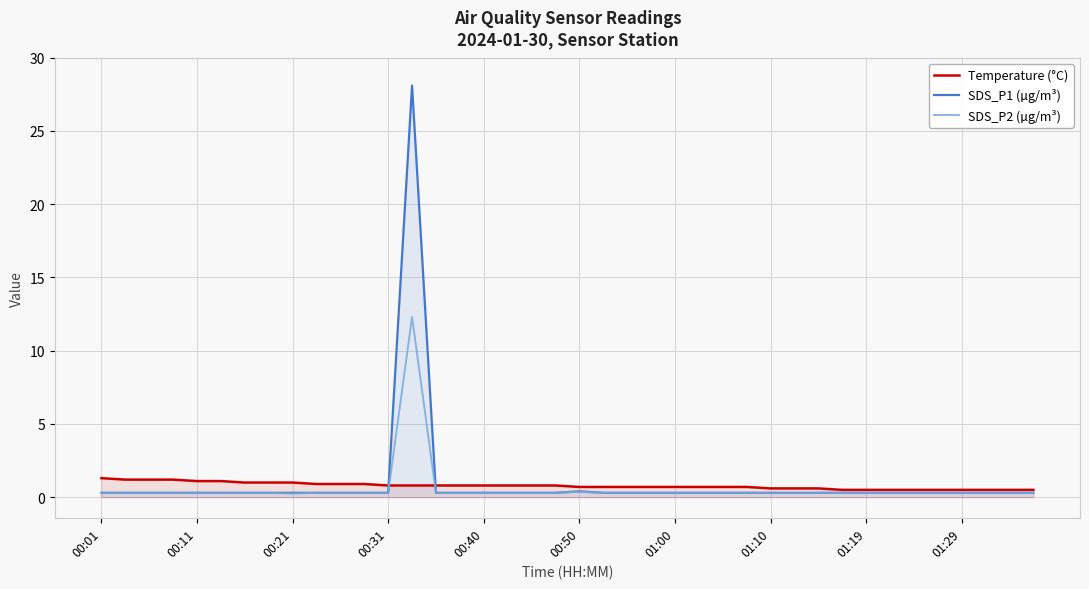

How many lines are shown in the chart?

3